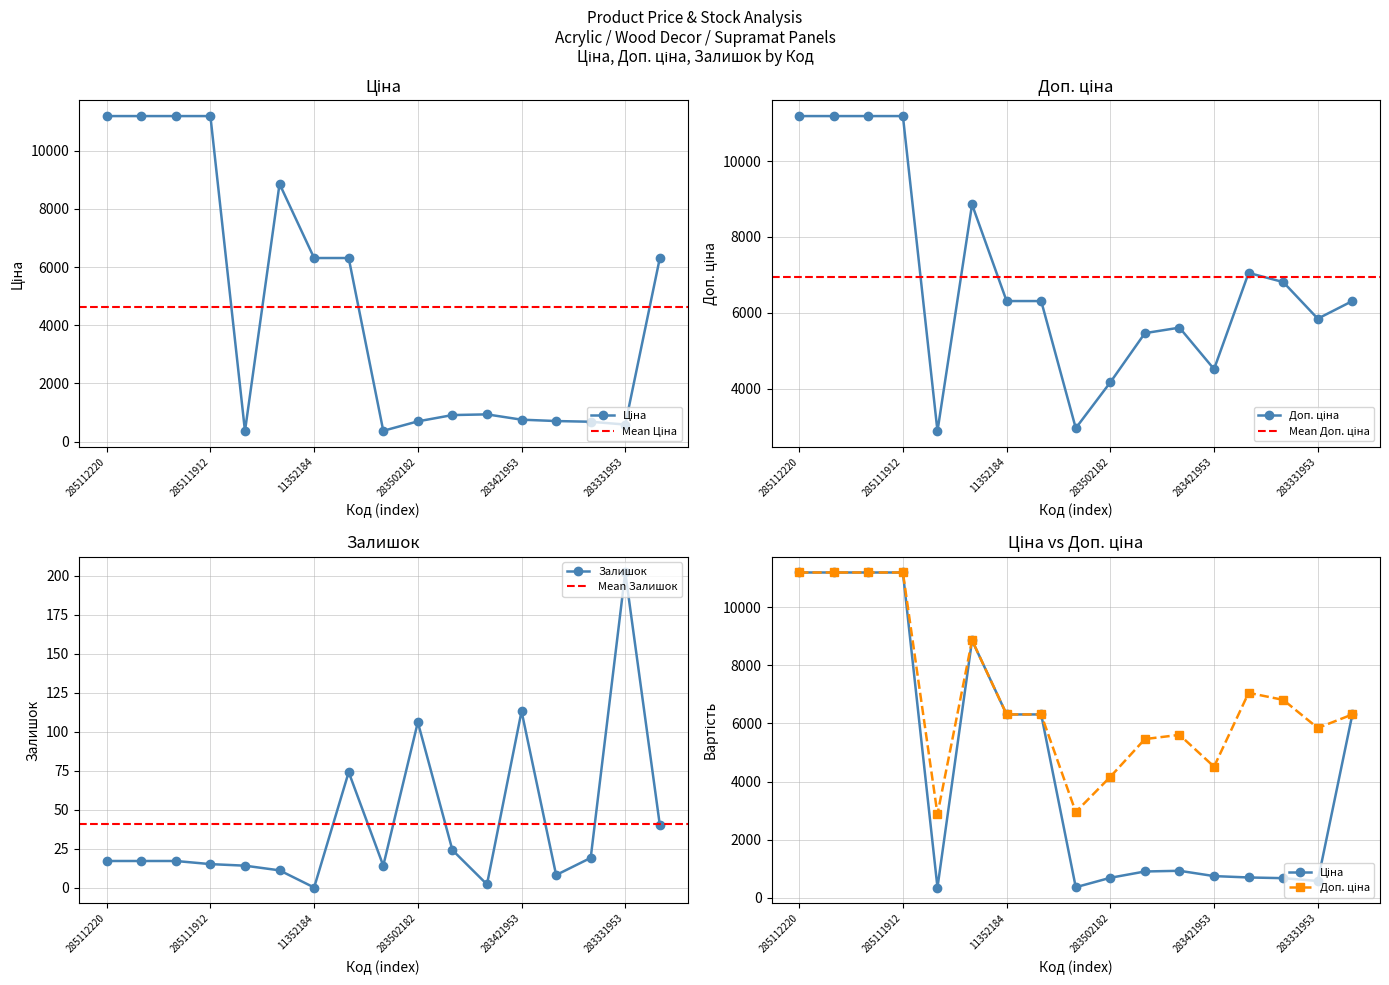

At how many categories does at least one series exceed 6191?

10